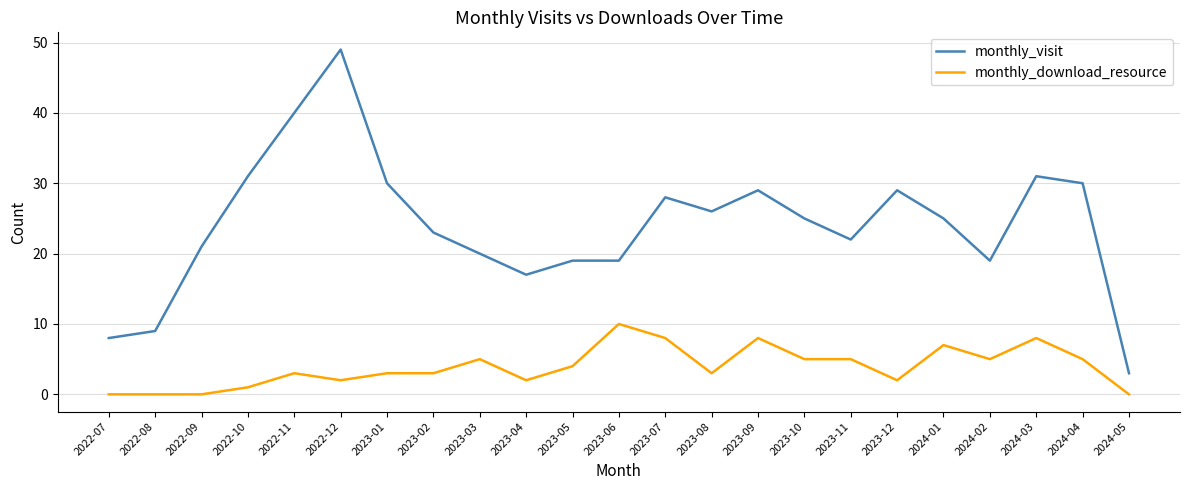

Is it true that monthly_visit equals 22 at 2023-11?

True